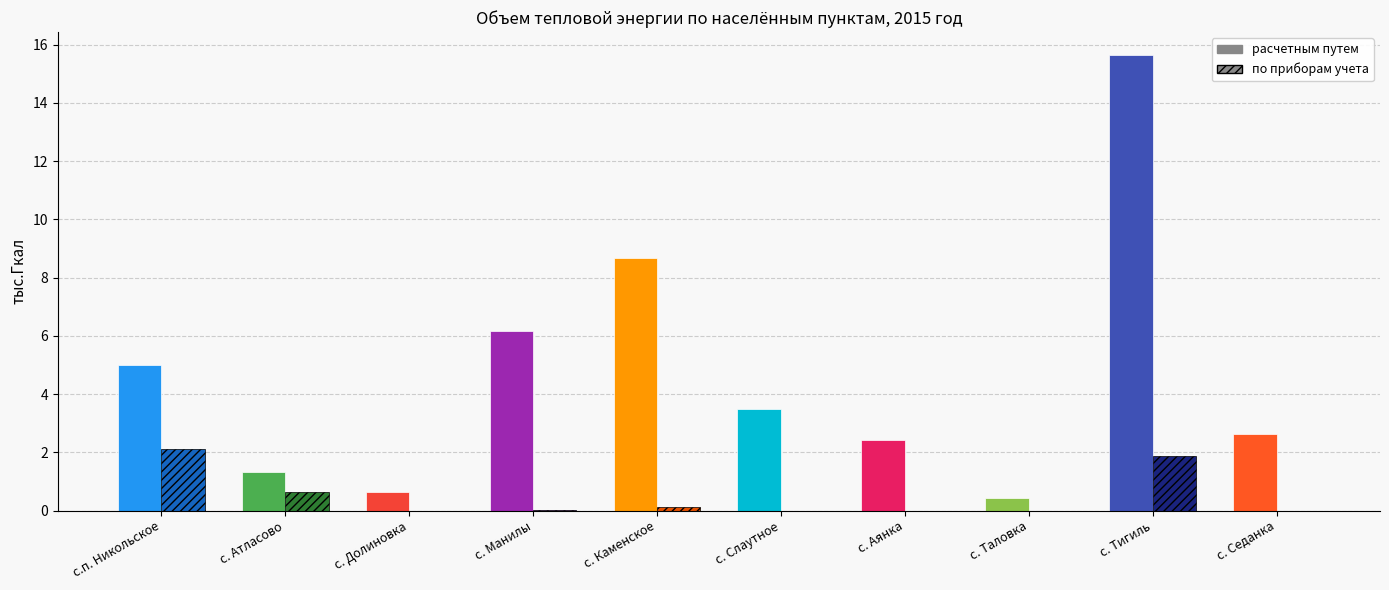

What is the greatest value displayed?

15.7